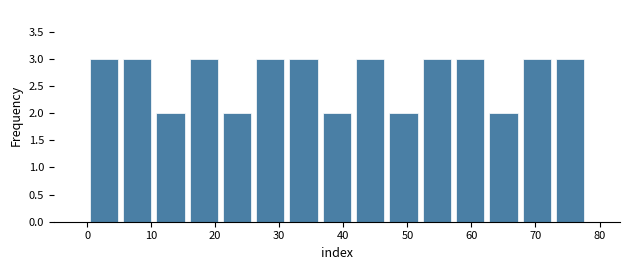

How tall is the bar that spans 26.0 to 31.2 on the x-axis? Neither the bar edges nor the heights are printed on the chart, so give them approximately, as read against the axes.

3